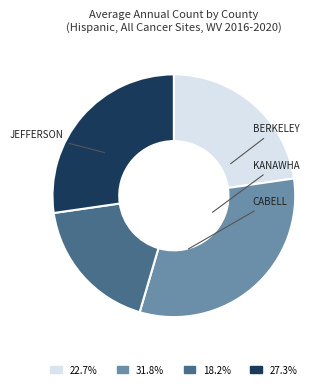

Is there a majority slice in this chart?

No